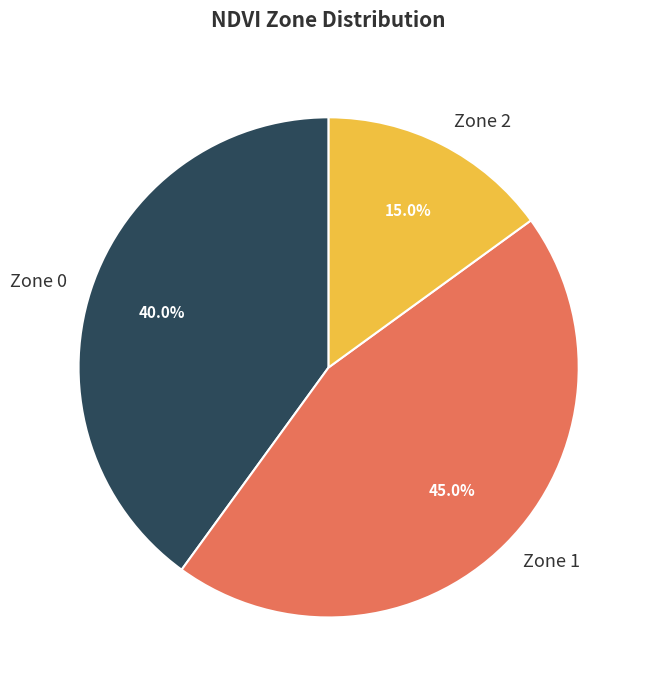

How many segments does this pie chart have?

3